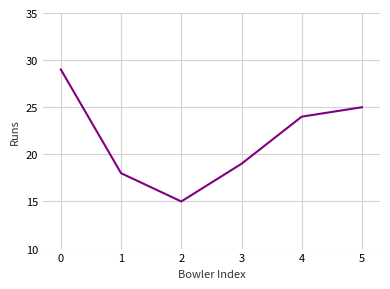

List the labels in order of value, smallest first.

2, 1, 3, 4, 5, 0